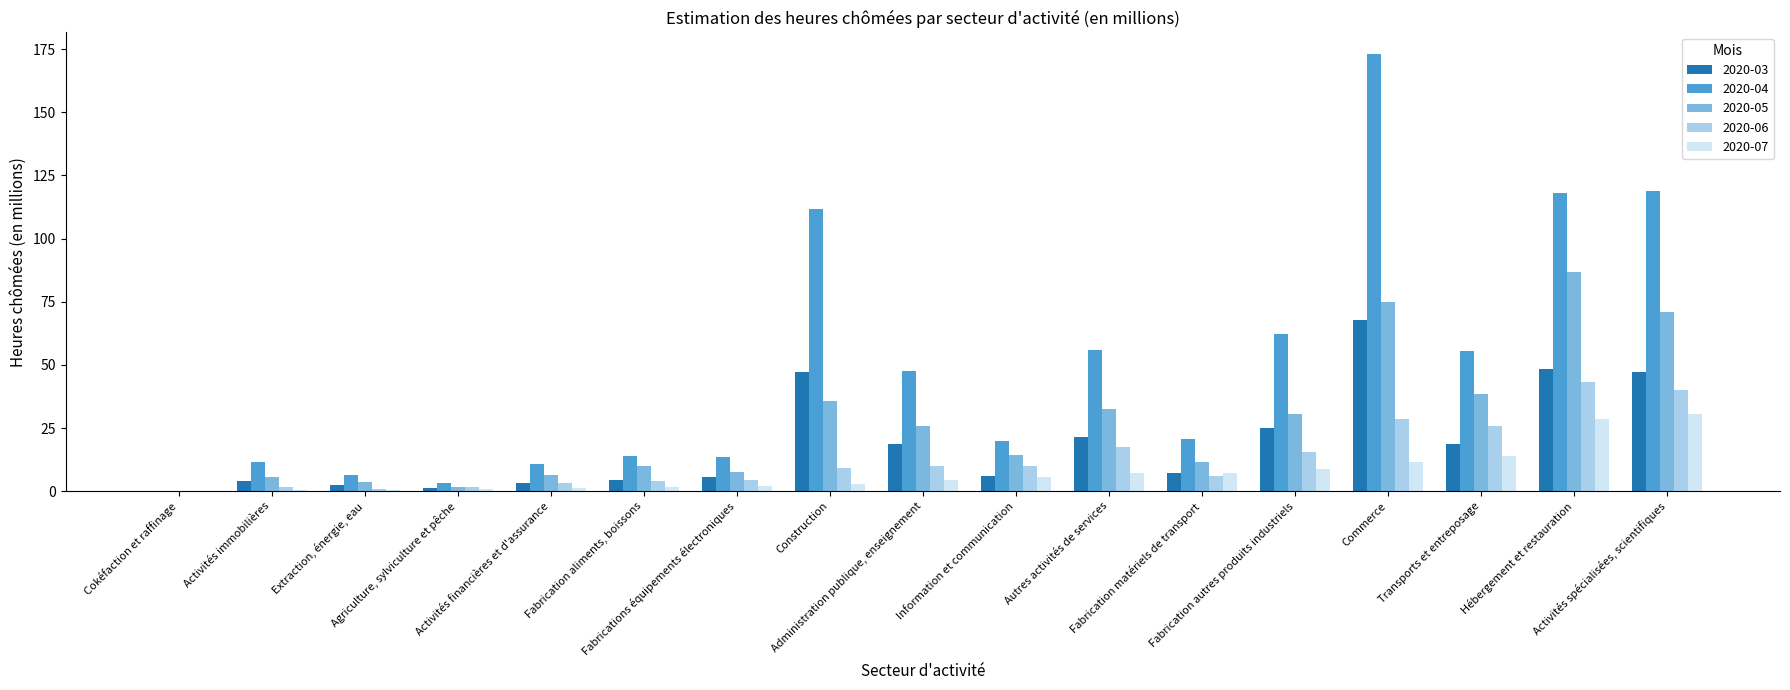

True or false: 2020-03 has a value of 101.7 at Commerce.

False